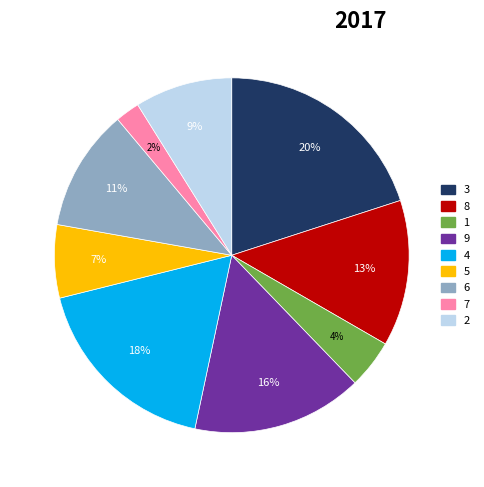

True or false: 9 accounts for 9% of the total.

False